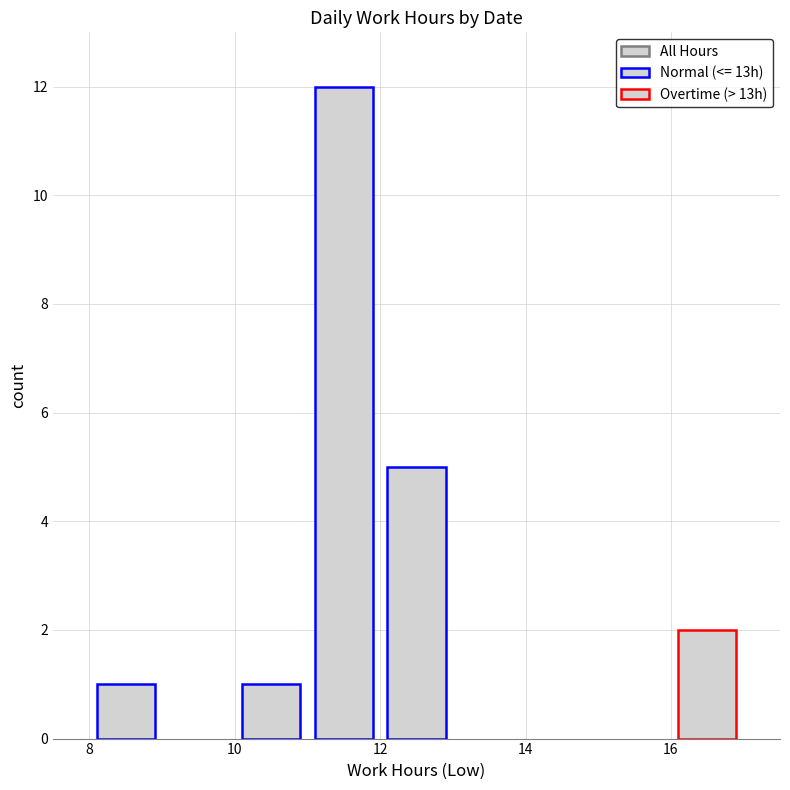

Are the bars horizontal?

No